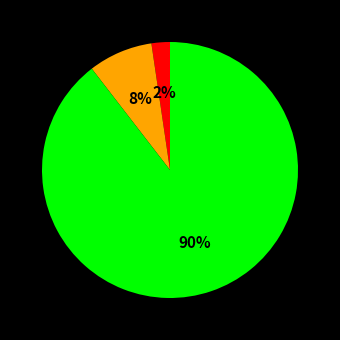

Is there any slice that represents more than half of the pie?

Yes